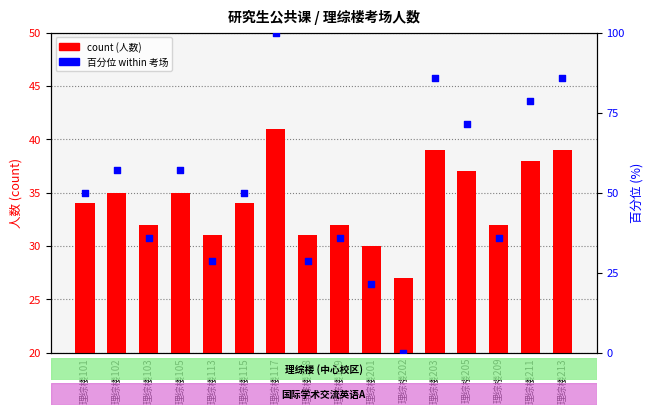

Which series has the largest total across all categories?

百分位 within 考场